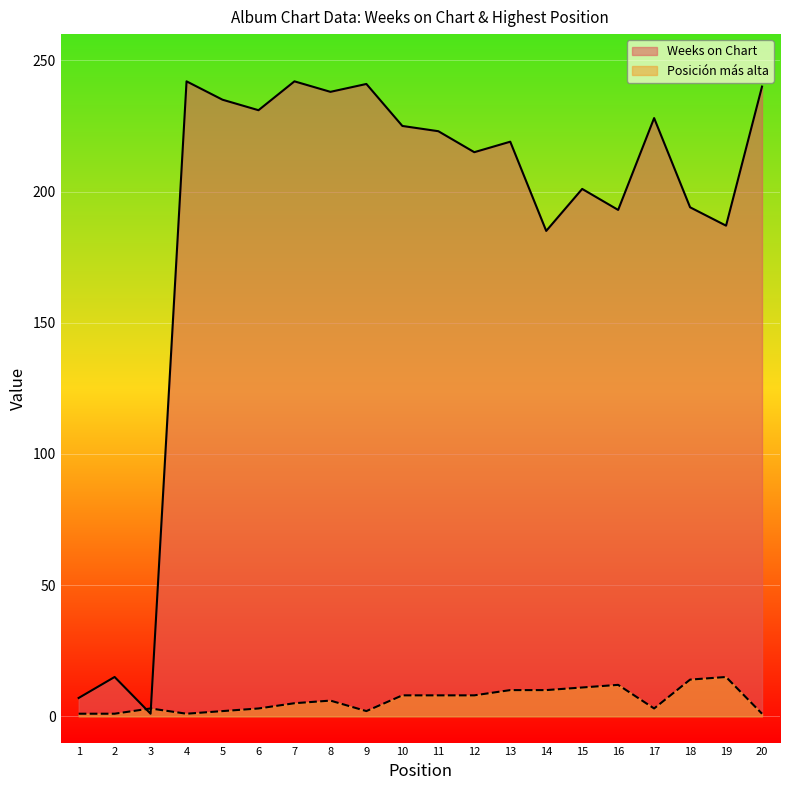

Count the number of categories in the chart.

20